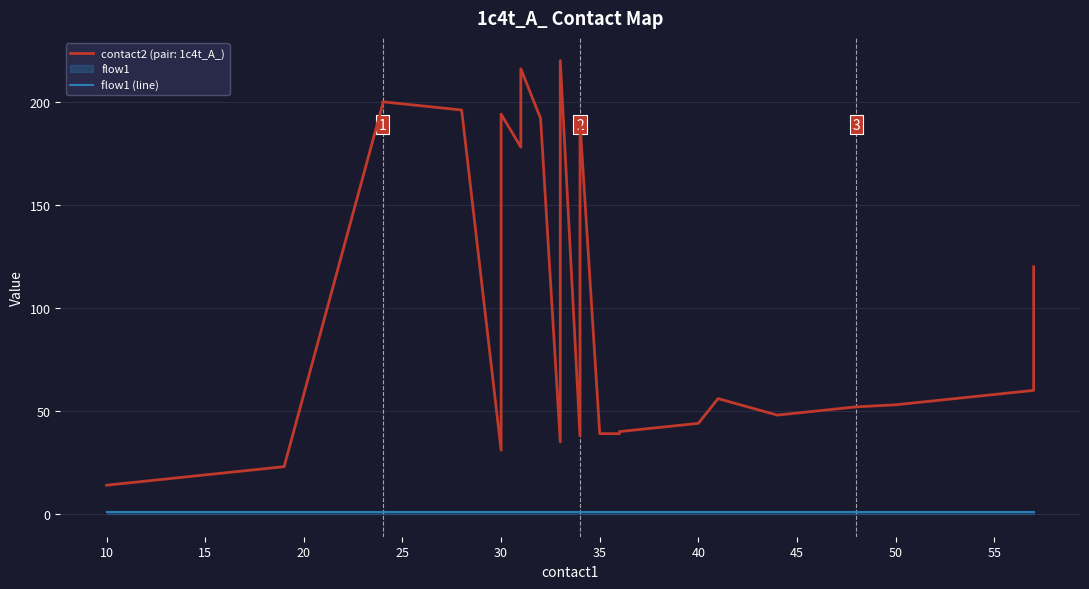

The flow2 series shows 0 at 27. True or false?

False